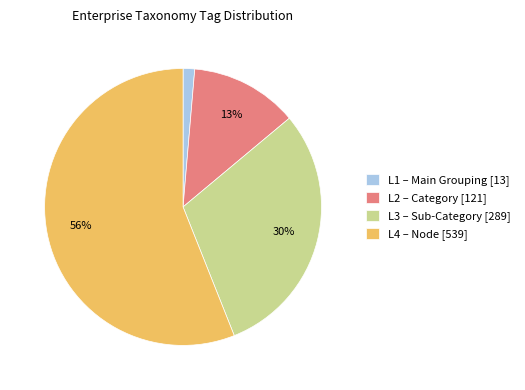

What percentage is the L1 – Main Grouping [13] slice, to the nearest percent?

1%